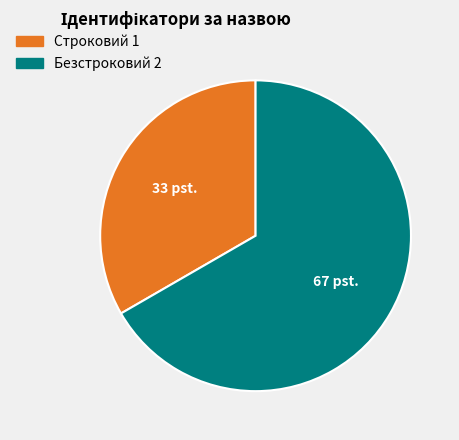

How many slices are in this pie chart?

2